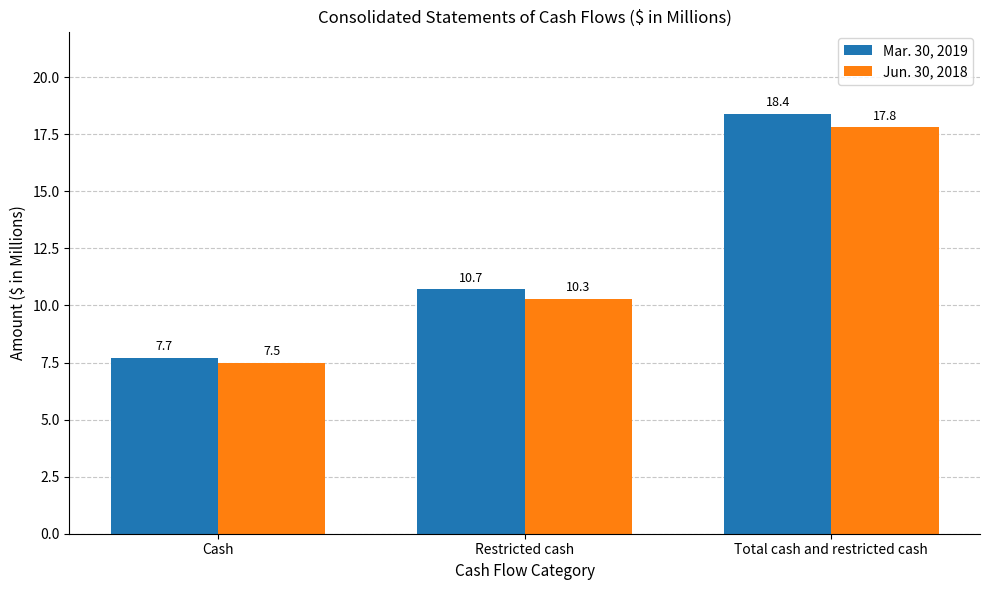

What is the label of the 2nd bar from the left?

Restricted cash